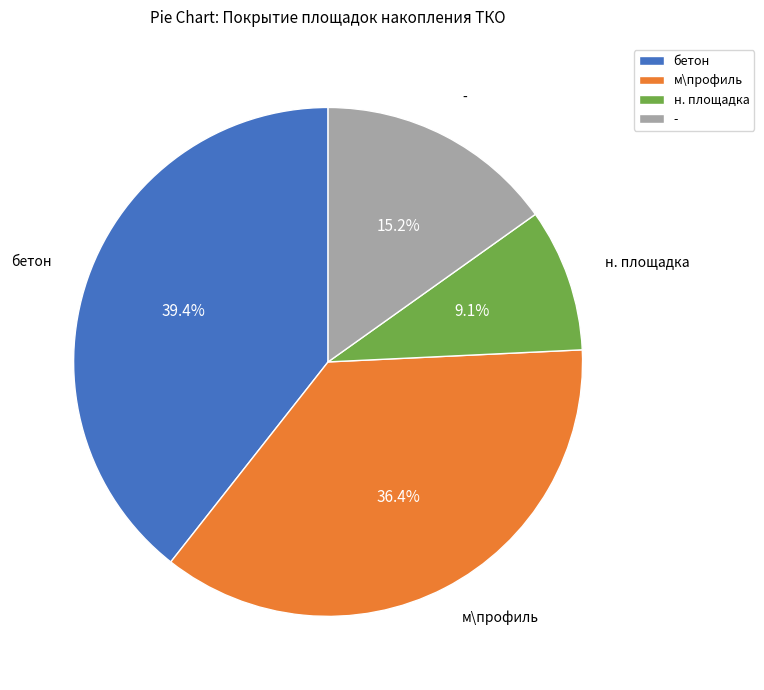

Rank the categories by value from highest to lowest.

бетон, м\профиль, -, н. площадка